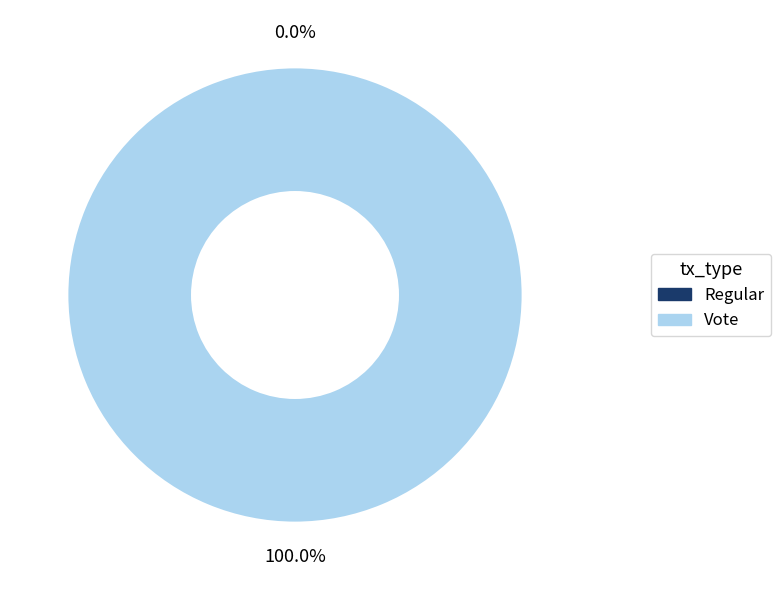

What percentage is the Vote slice, to the nearest percent?

100%